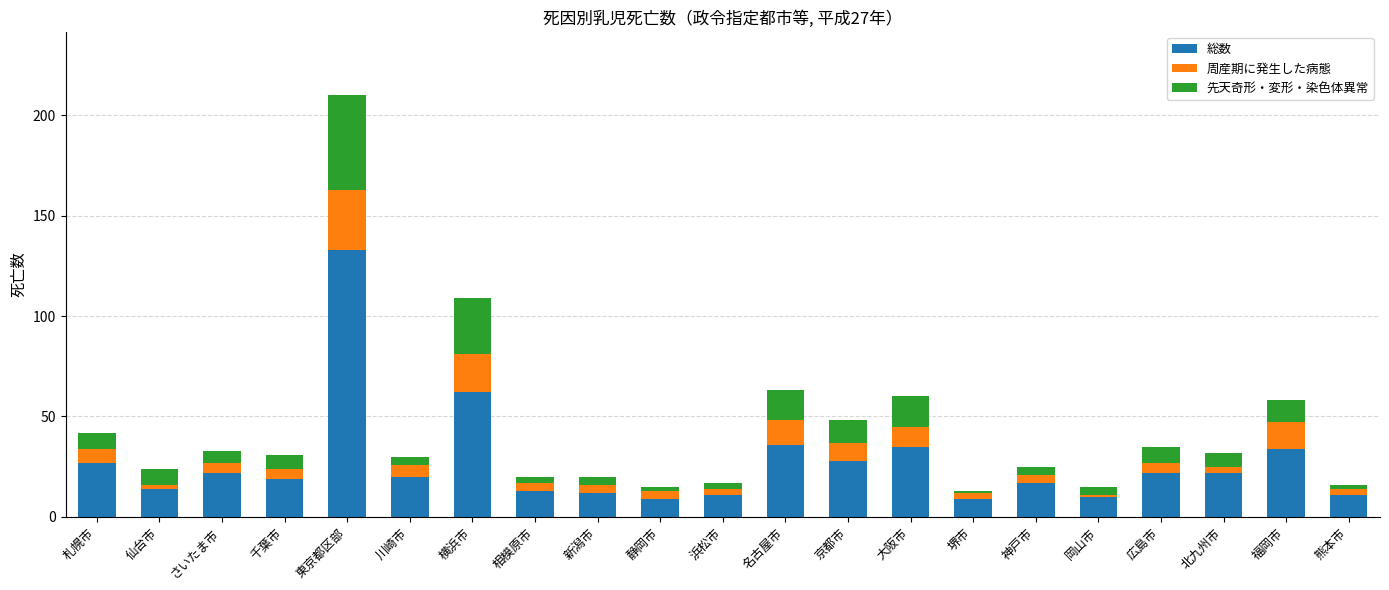

What is the average value of the 総数 series?

27